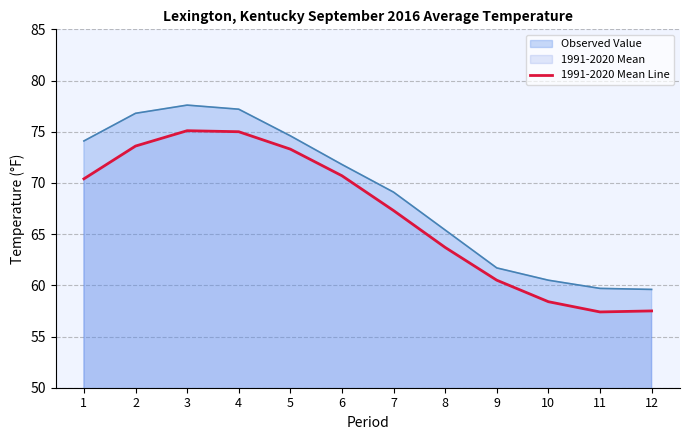

What is the difference between the Observed Value values at 2 and 7?

7.7